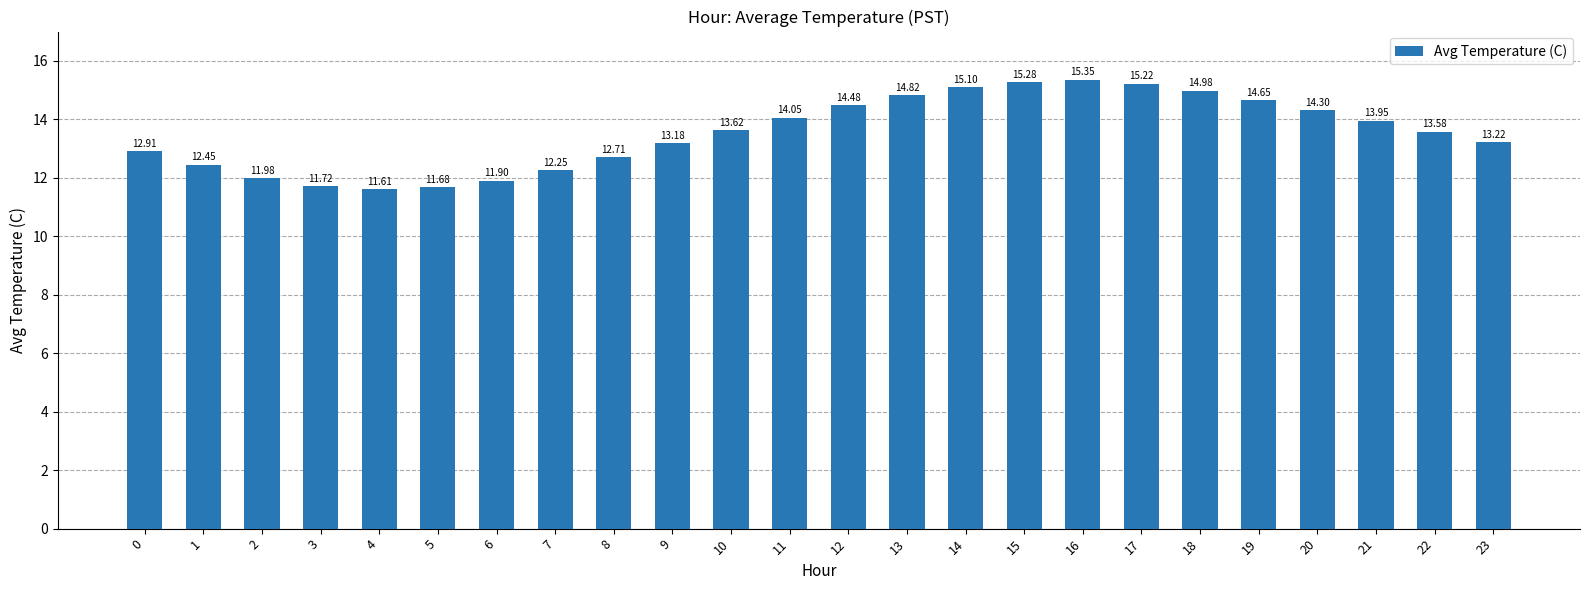

List the labels in order of value, largest first.

16, 15, 17, 14, 18, 13, 19, 12, 20, 11, 21, 10, 22, 23, 9, 0, 8, 1, 7, 2, 6, 3, 5, 4